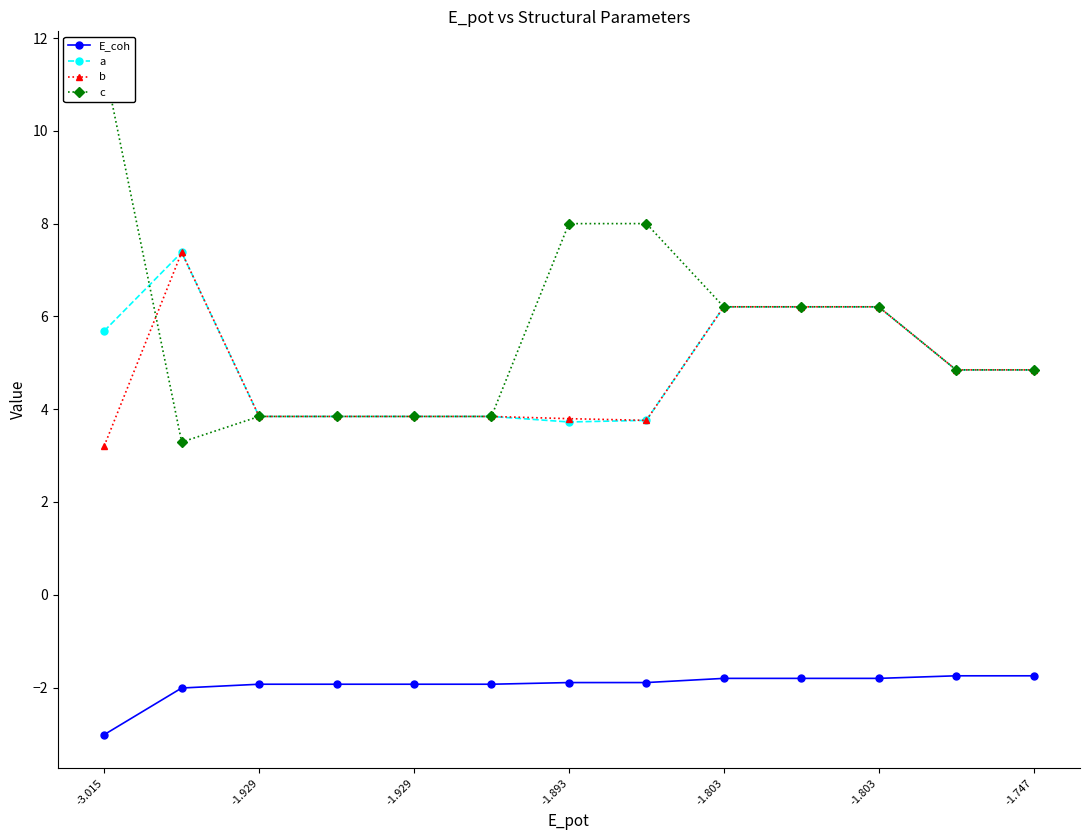

Is it true that a equals 1.7 at -1.803?

False